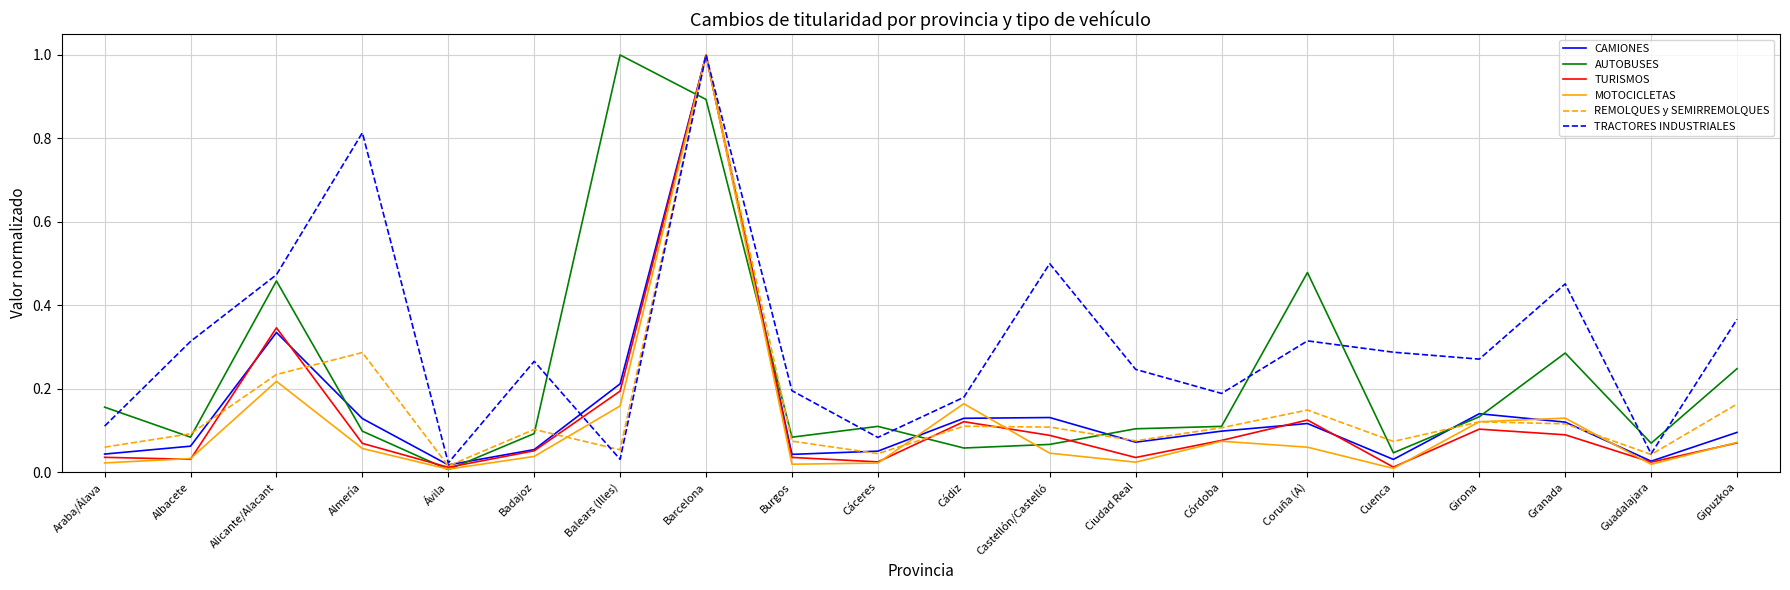

Between Burgos and Coruña (A), which series saw the biggest shift?

AUTOBUSES